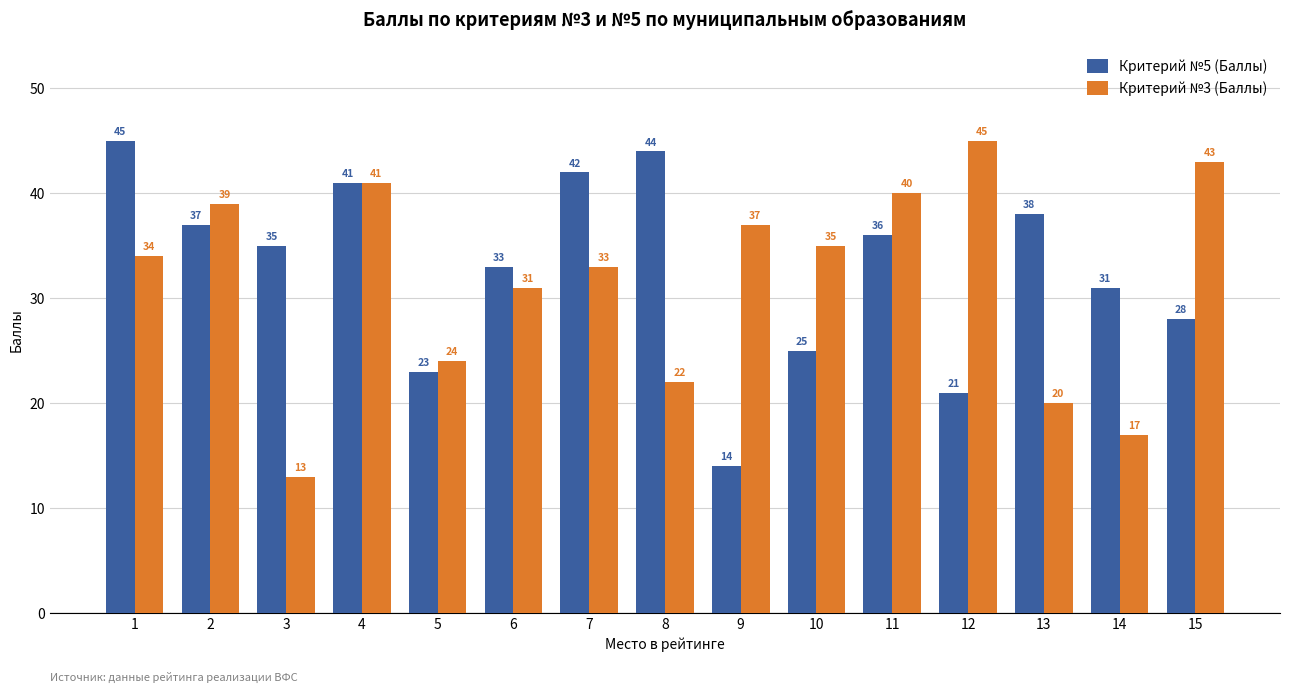

Reading left to right, transcribe all the data shown in this chart.

Критерий №5 (Баллы): 45	37	35	41	23	33	42	44	14	25	36	21	38	31	28
Критерий №3 (Баллы): 34	39	13	41	24	31	33	22	37	35	40	45	20	17	43